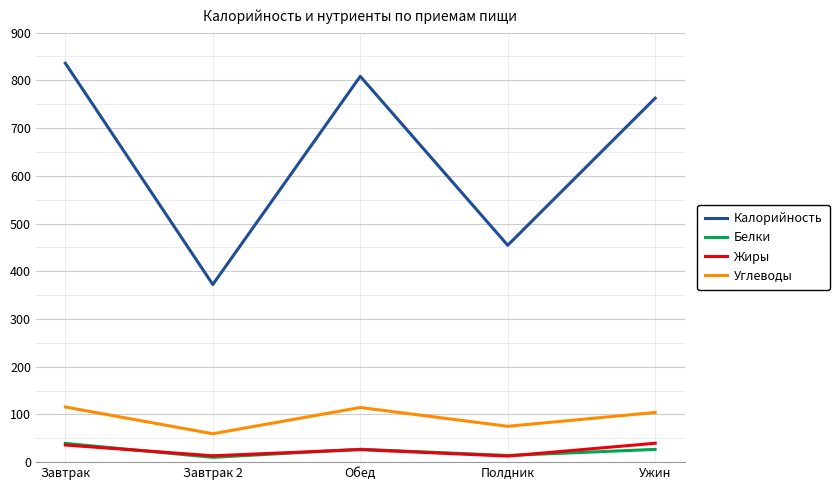

What is the maximum value for Углеводы?

115.5